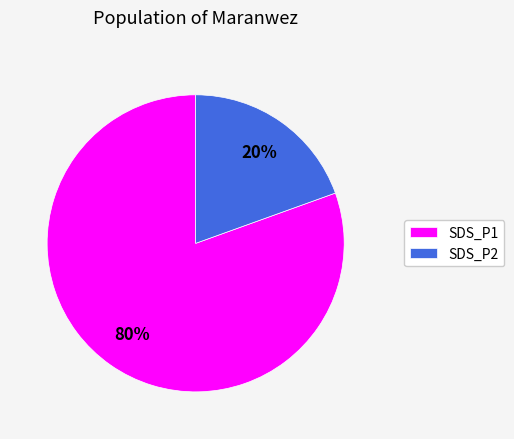

How many segments does this pie chart have?

2